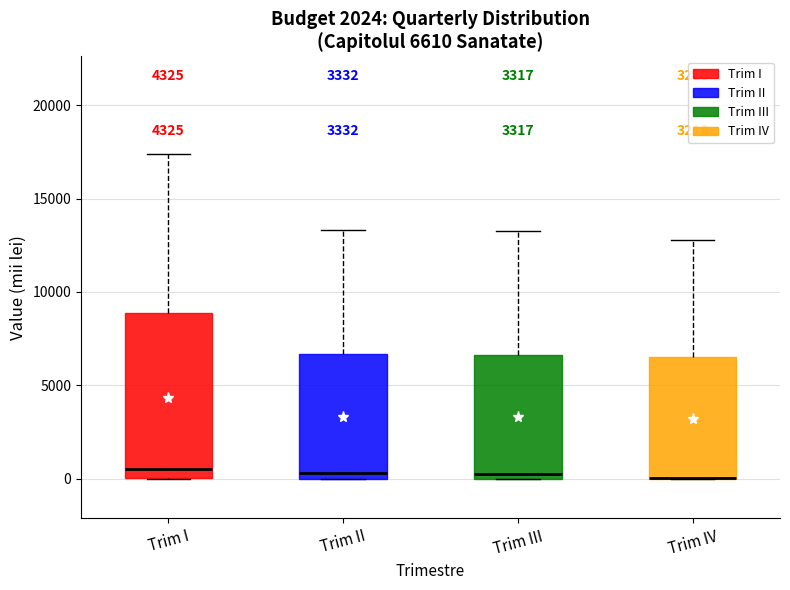

Comparing the boxes themselves (not the whiskers), which one is the tallest?

Trim I